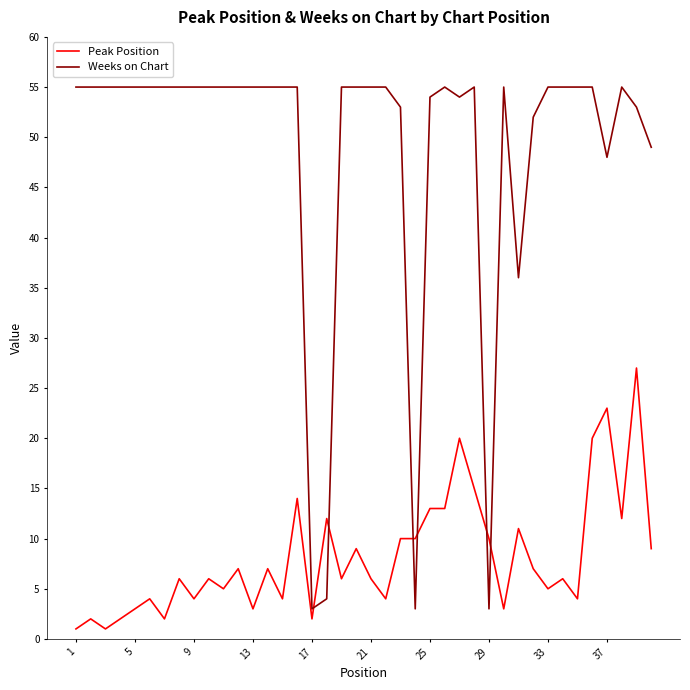

Which series has the largest total across all categories?

Weeks on Chart